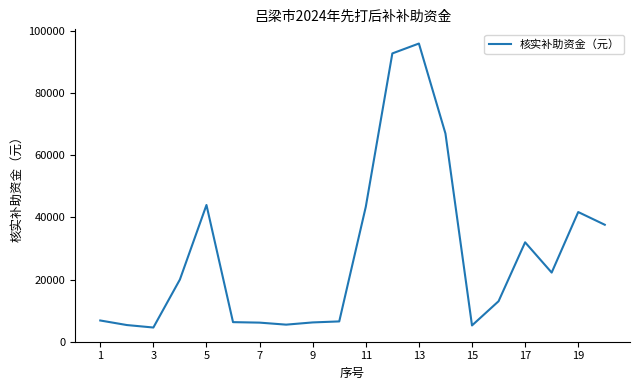

What is the minimum value shown in the chart?

4533.2